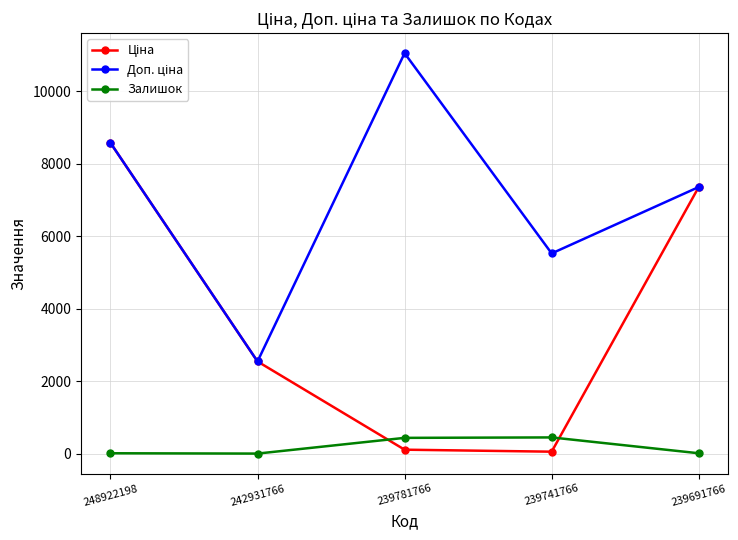

At how many categories does at least one series exceed 908?

5